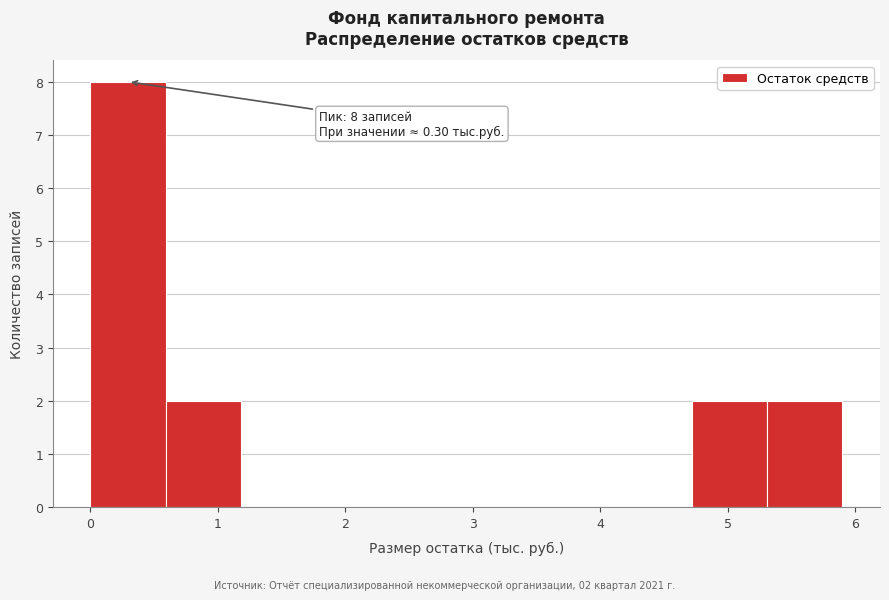

Which range on the x-axis has the tallest bar?

0.00 to 0.59